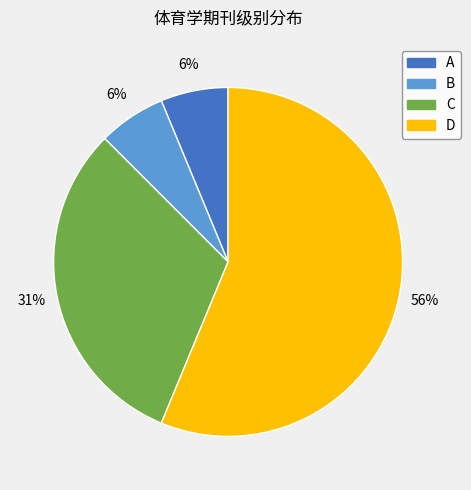

Do A and C together represent more than half of the pie?

No